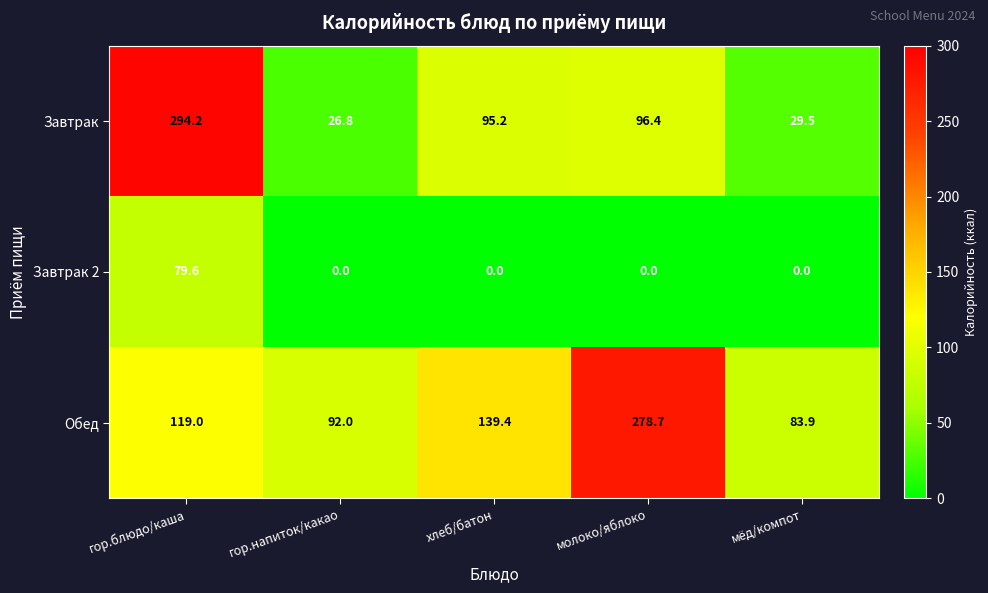

How many distinct data groups are displayed?

3